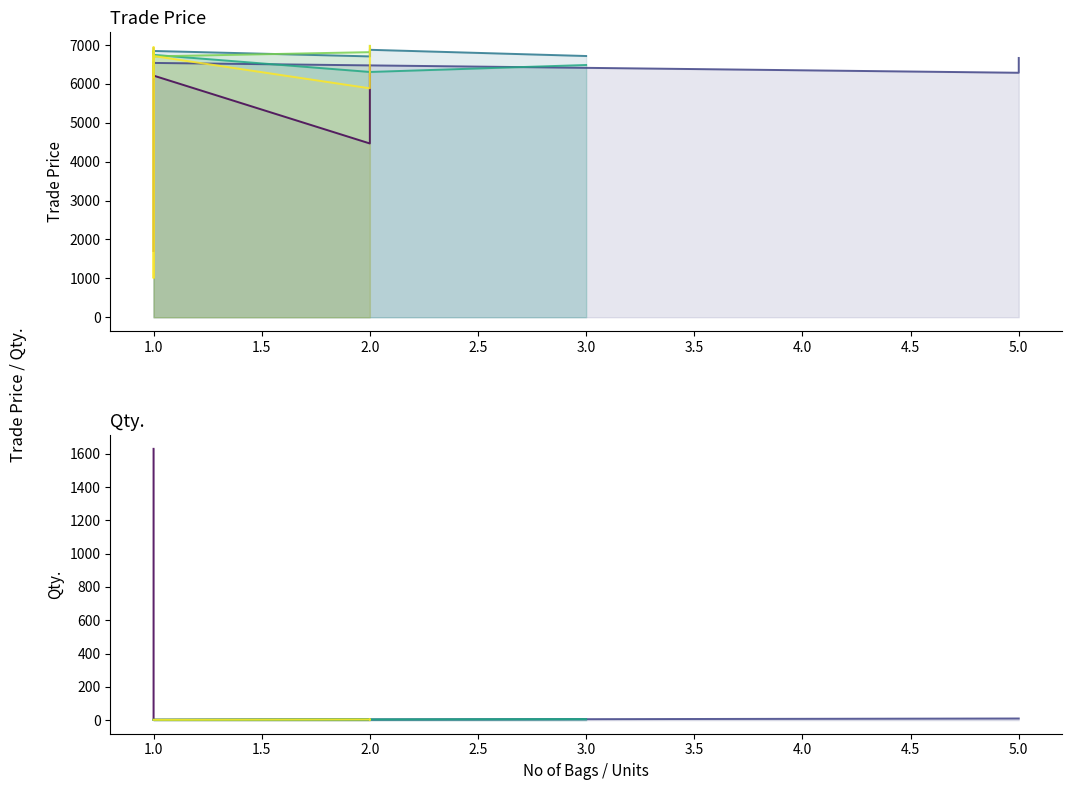

What is the value of the Qty. point at the 28th from the left?

1630.0